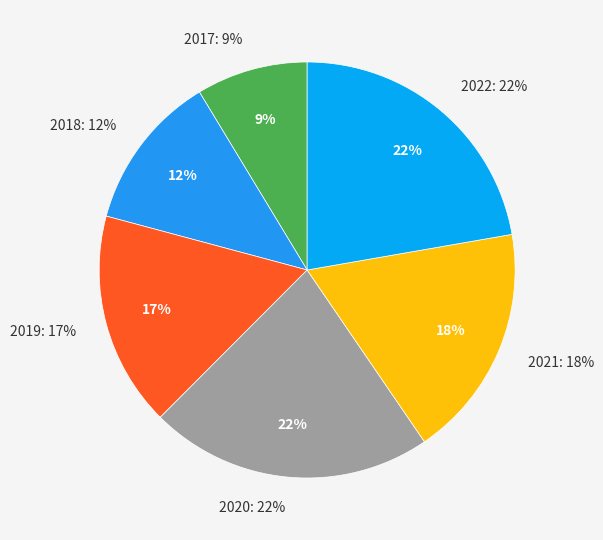

Is it true that 2020 is 35% of the pie?

False